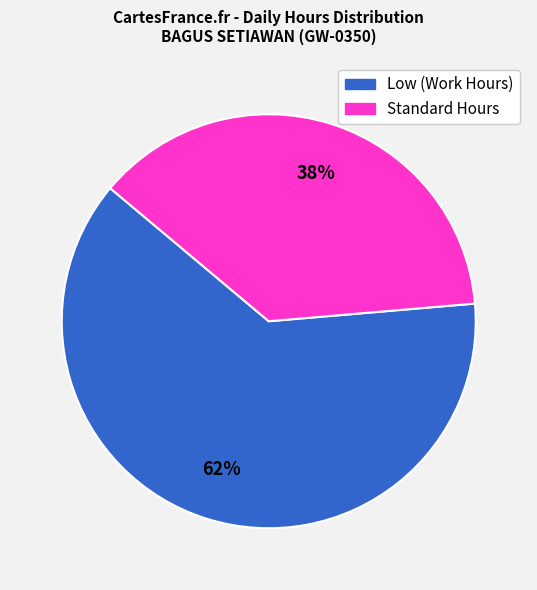

To the nearest percent, what is the average slice percentage?

50%